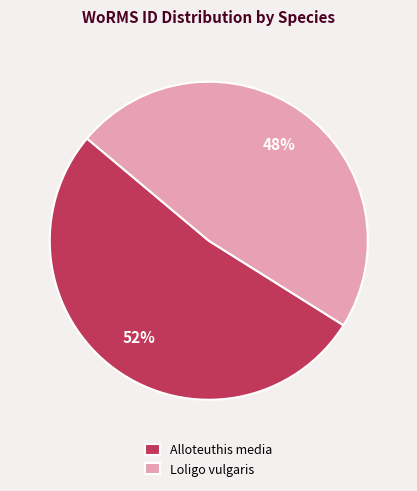

To the nearest percent, what is the difference between the largest and smallest slice percentages?

4%